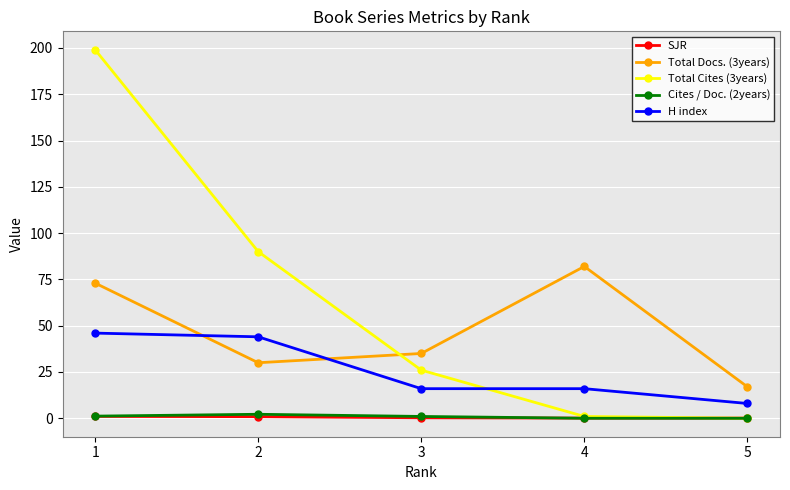

At how many categories does at least one series exceed 10?

5